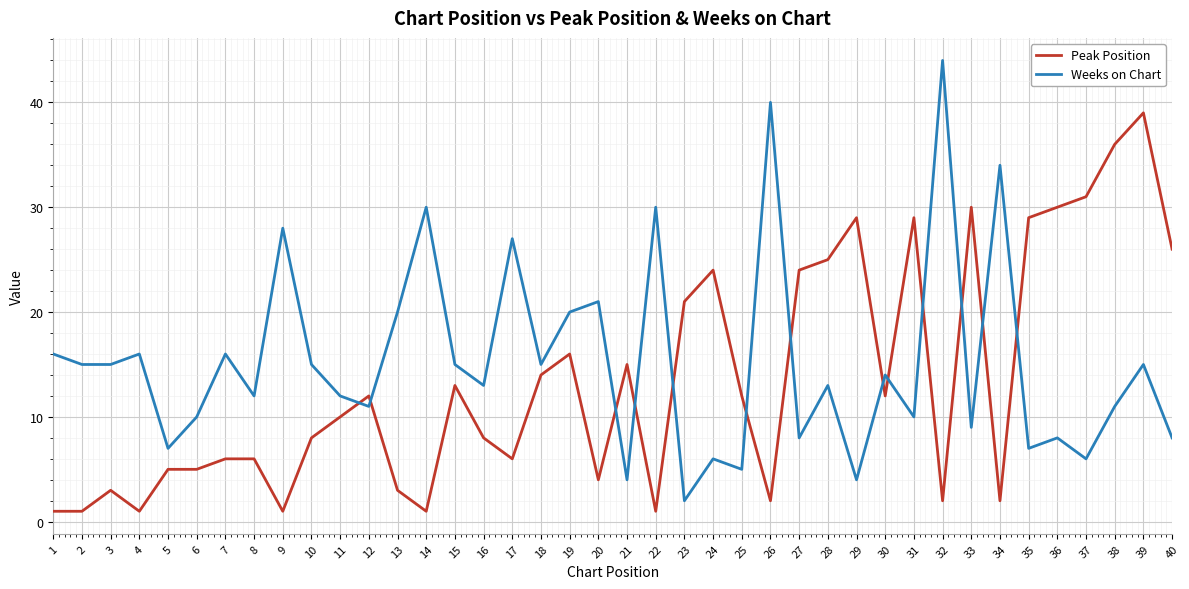

What is the approximate value of Peak Position at 17?

6